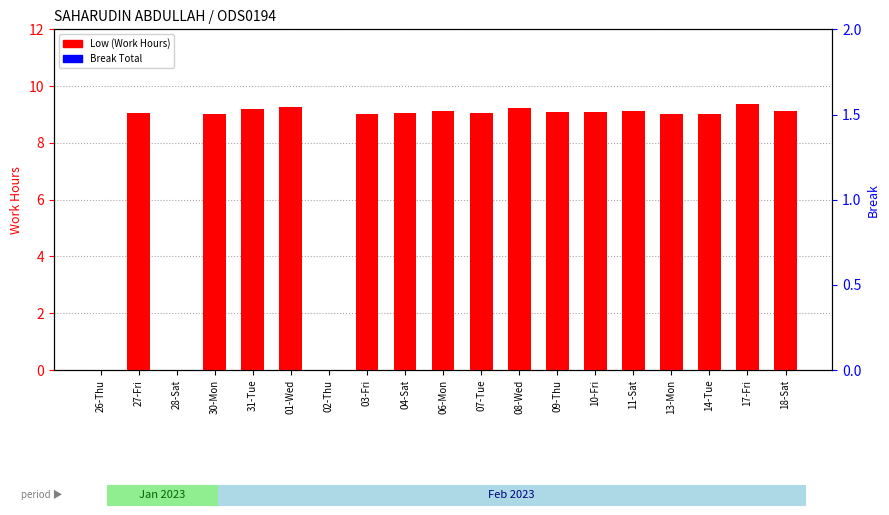

Which series has the largest total across all categories?

Low (Work Hours)